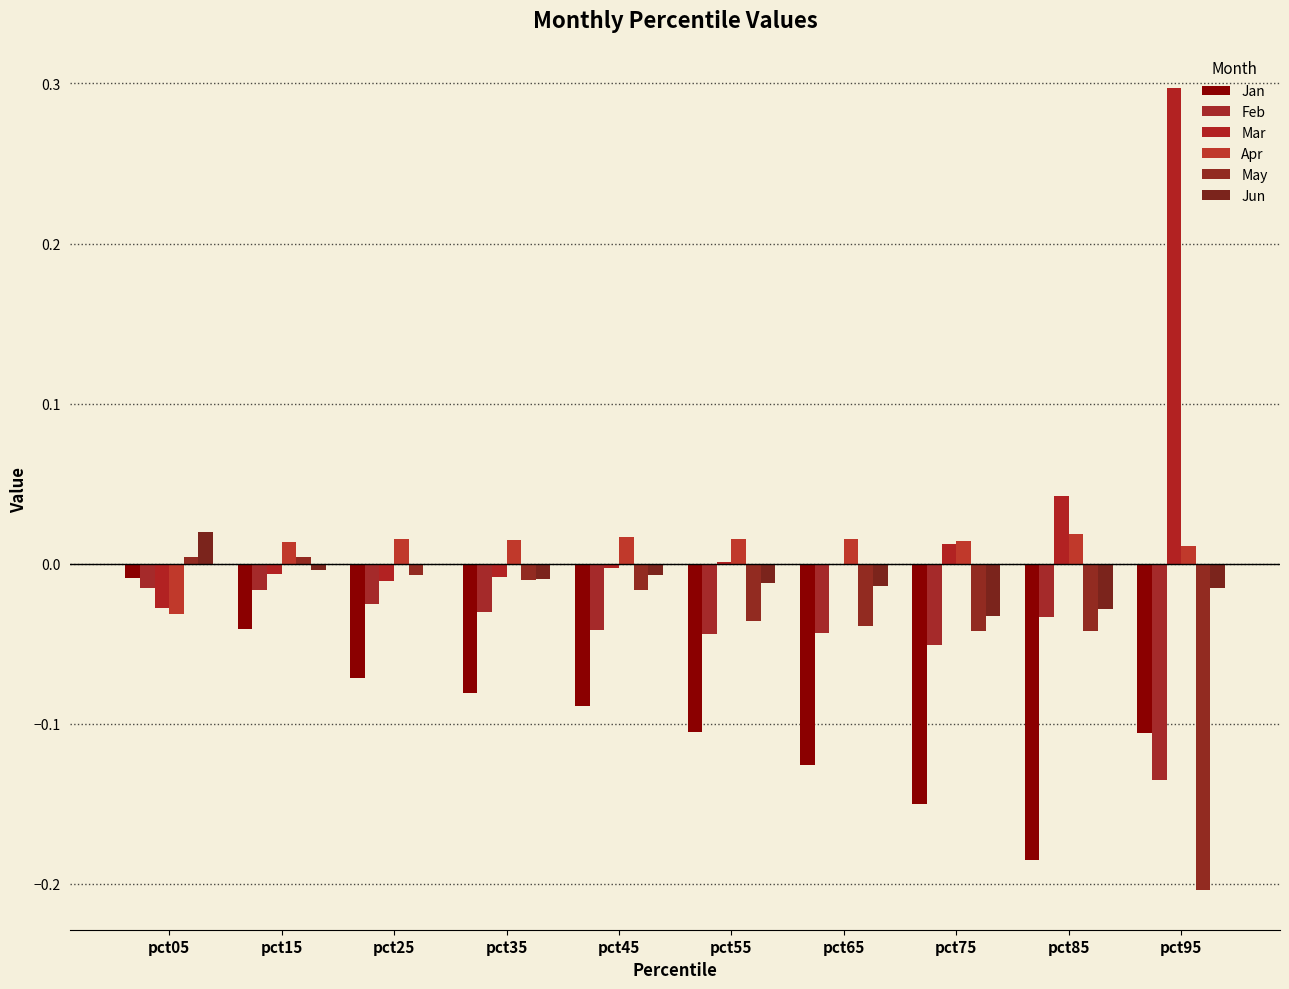

What is the sum of all Mar values?

0.3